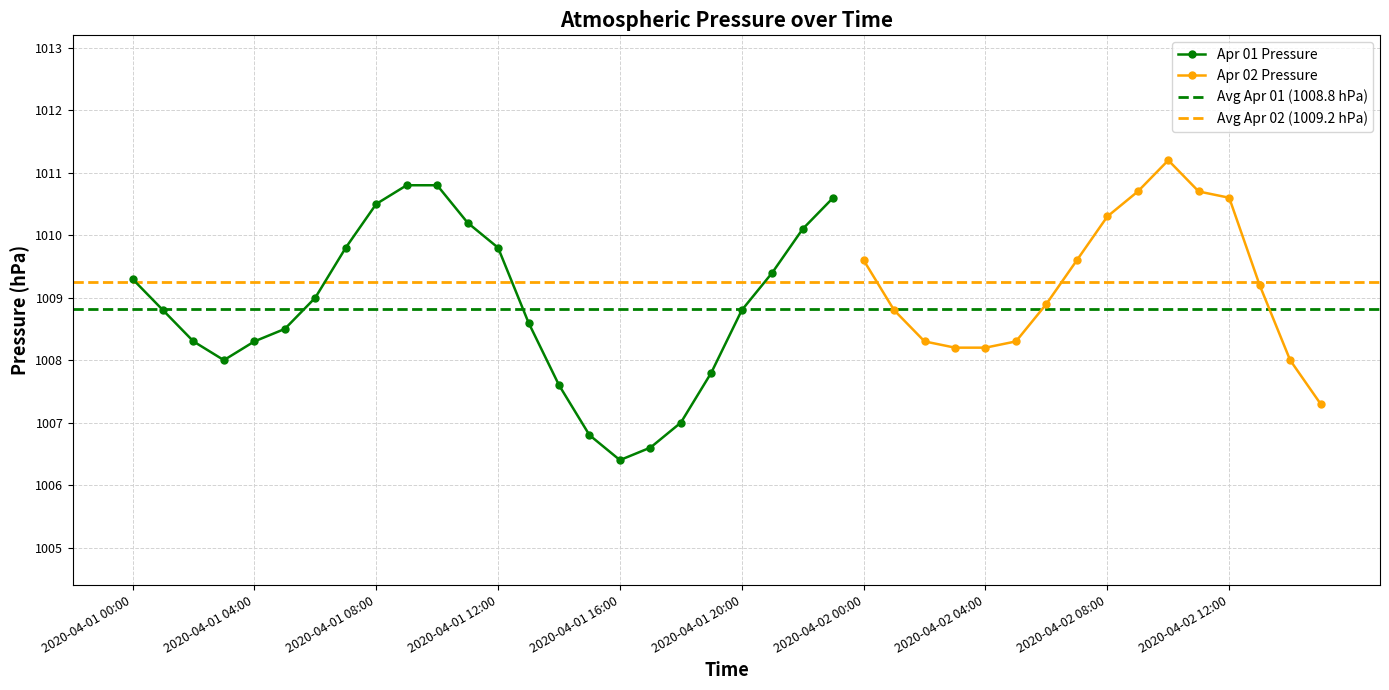

What is the ratio of the value at 2020-04-01 16:00 to the value at 2020-04-01 06:00?

1.0